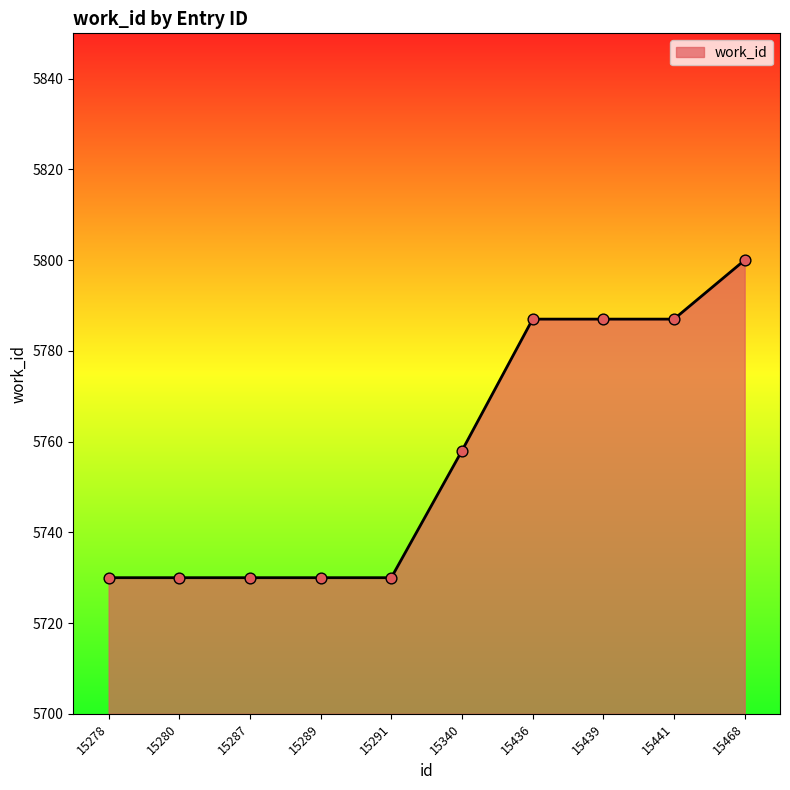

Approximately how many times larger is the value at 15287 compared to 15289?

1.0